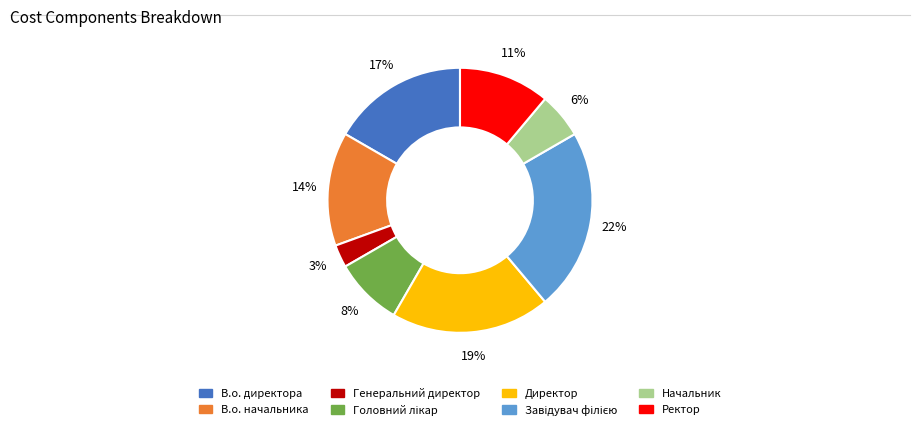

Is there any slice that represents more than half of the pie?

No